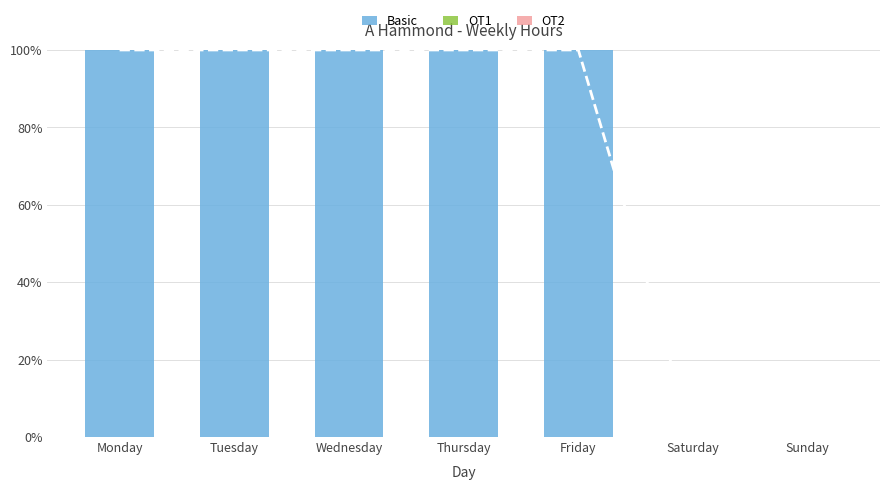

Reading left to right, what are all the values shown in this chart?

Basic: Monday=100	Tuesday=100	Wednesday=100	Thursday=100	Friday=100	Saturday=0	Sunday=0
OT1: Monday=0	Tuesday=0	Wednesday=0	Thursday=0	Friday=0	Saturday=0	Sunday=0
OT2: Monday=0	Tuesday=0	Wednesday=0	Thursday=0	Friday=0	Saturday=0	Sunday=0